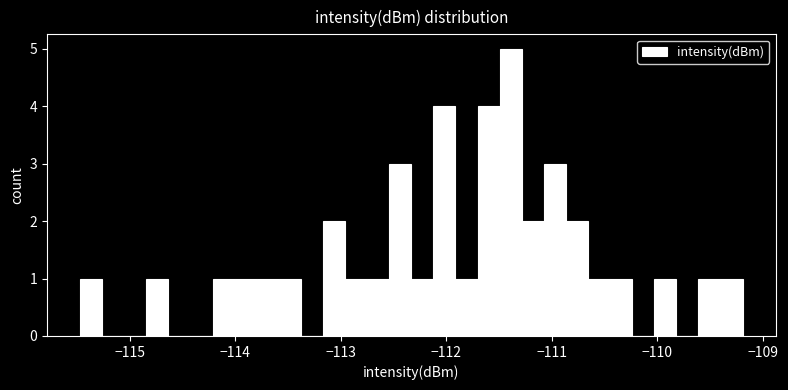

Around what value on the x-axis is the tallest bar? Give the approximate position of its centre, as read against the axis.

-111.4